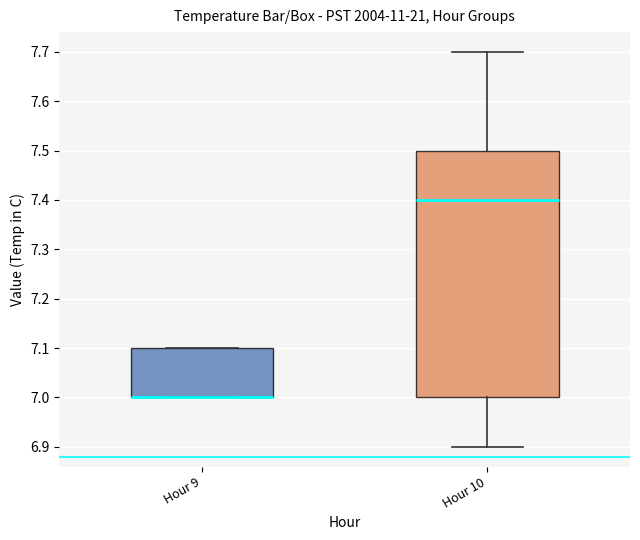

At which label does the data first exceed 7?

Hour 9